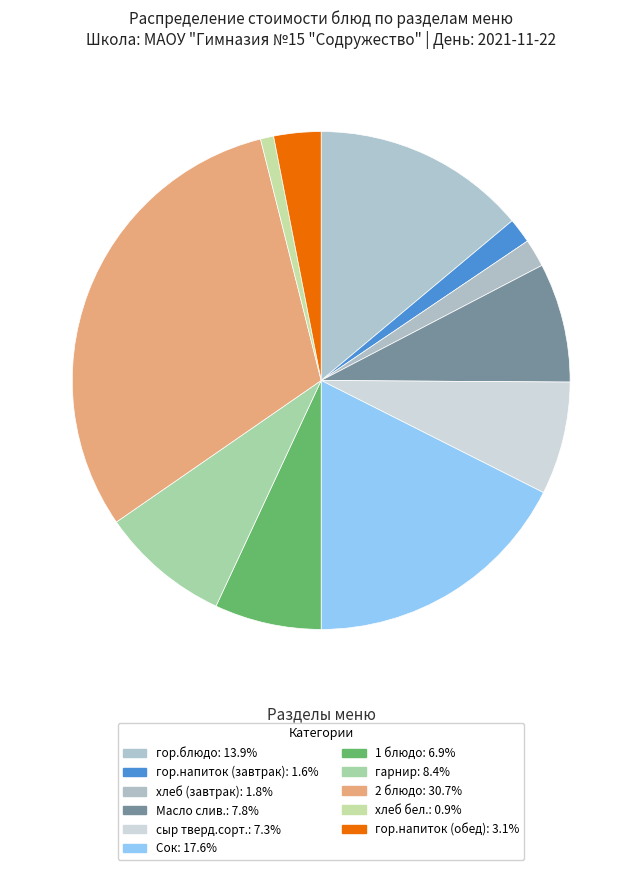

What percentage is the хлеб бел. slice, to the nearest percent?

1%